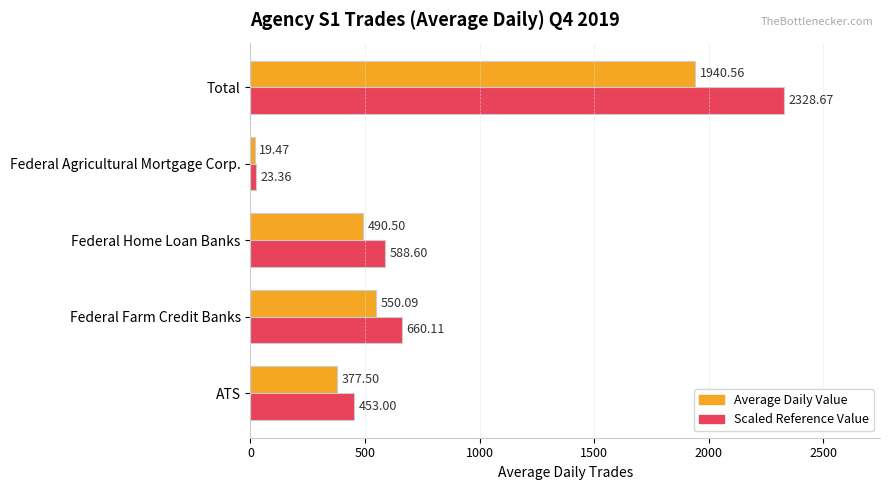

What is the spread (max minus min) of values at Total?

388.1